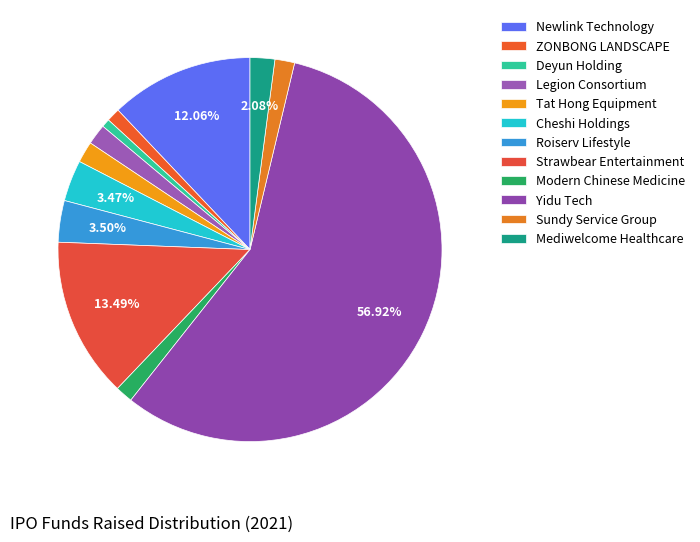

To the nearest percent, what is the combined percentage of Sundy Service Group and Modern Chinese Medicine?

3%